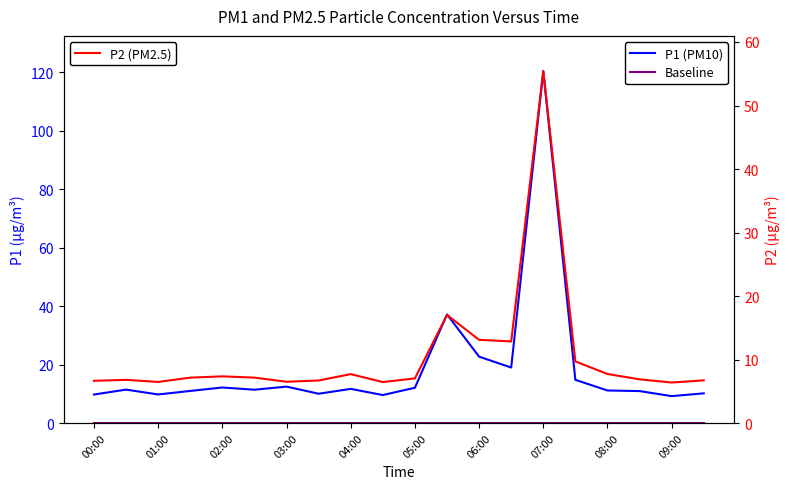

At which category is the sum across all series the highest?

07:00